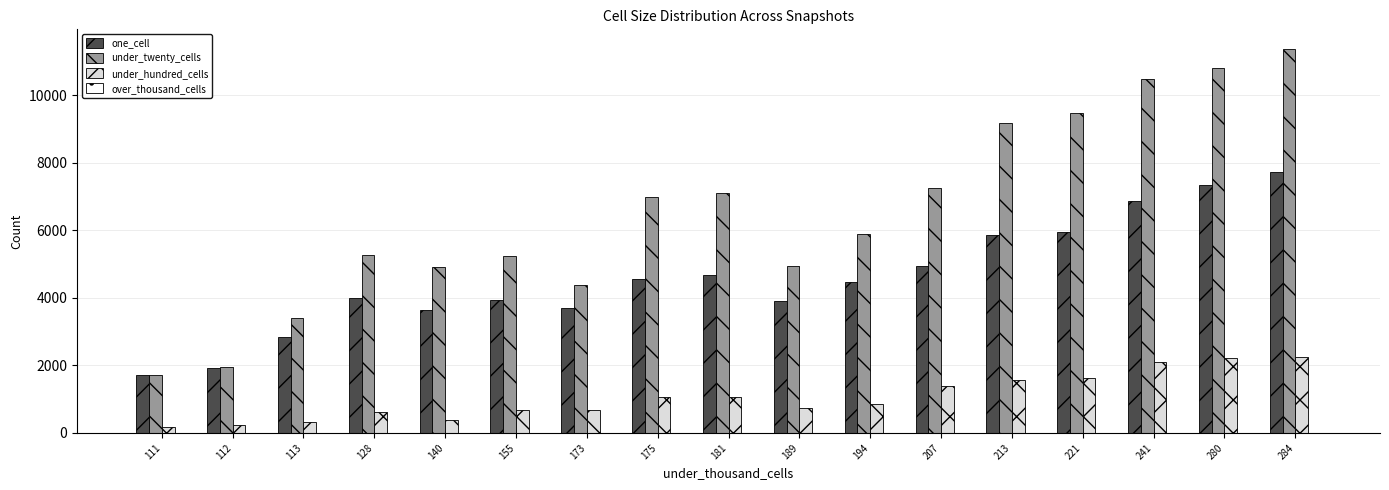

At which category is the sum across all series the highest?

284